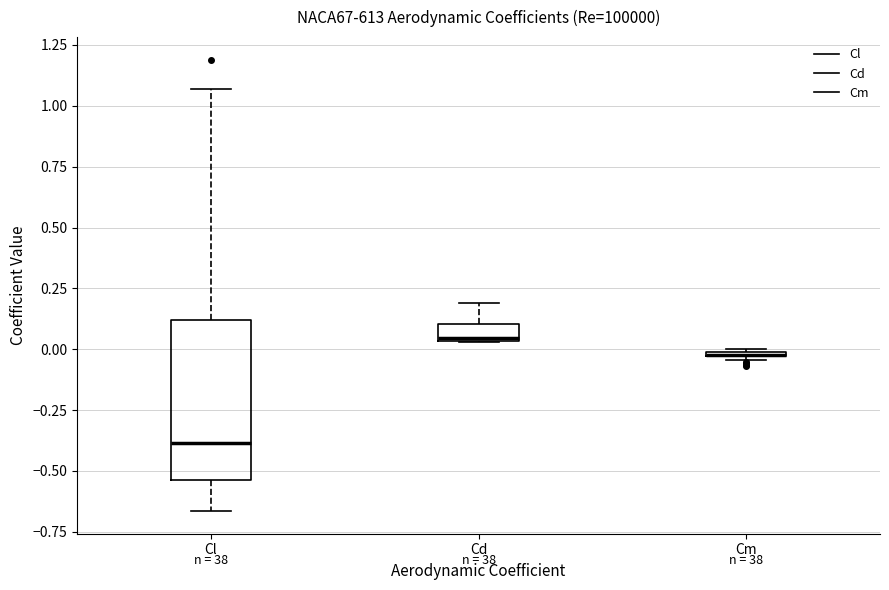

Comparing the boxes themselves (not the whiskers), which one is the tallest?

Cl